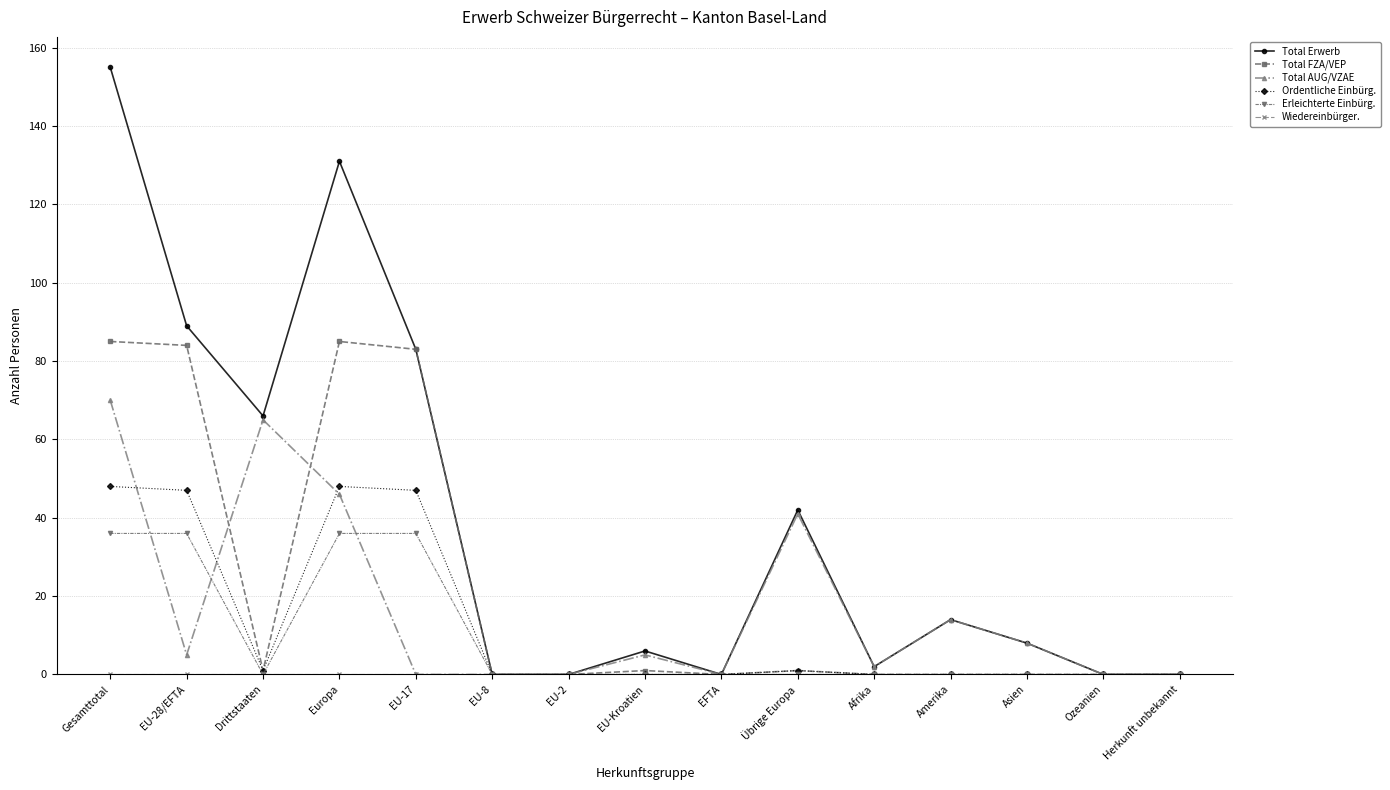

What is the label of the 13th point from the left?

Asien